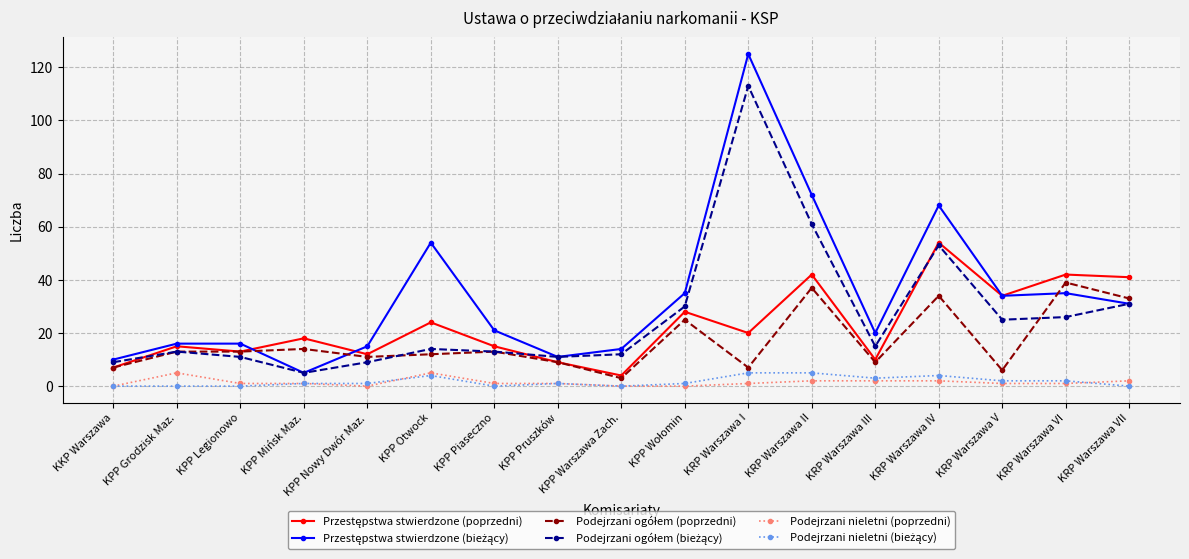

Which category has the highest value across all series?

KRP Warszawa I